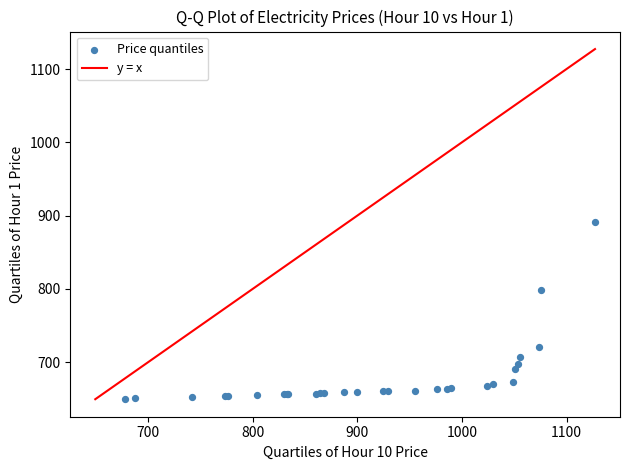

What Y value in the scatter plot is closest to 770?

798.4